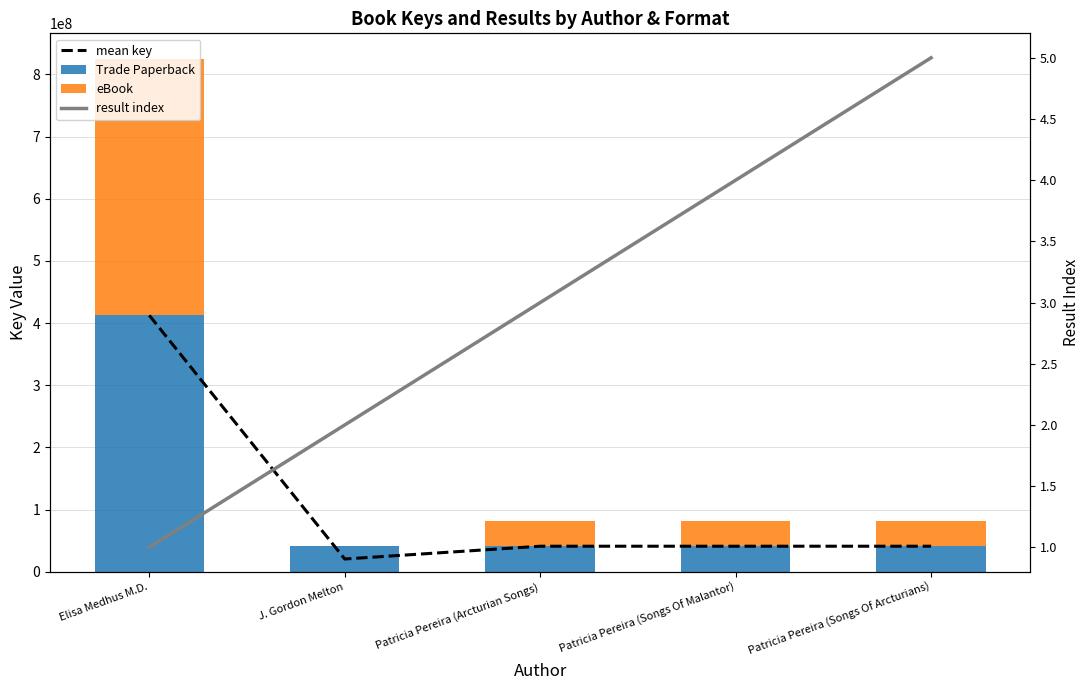

What is the approximate value of mean key at Patricia Pereira (Arcturian Songs), to the nearest 10?

41127360